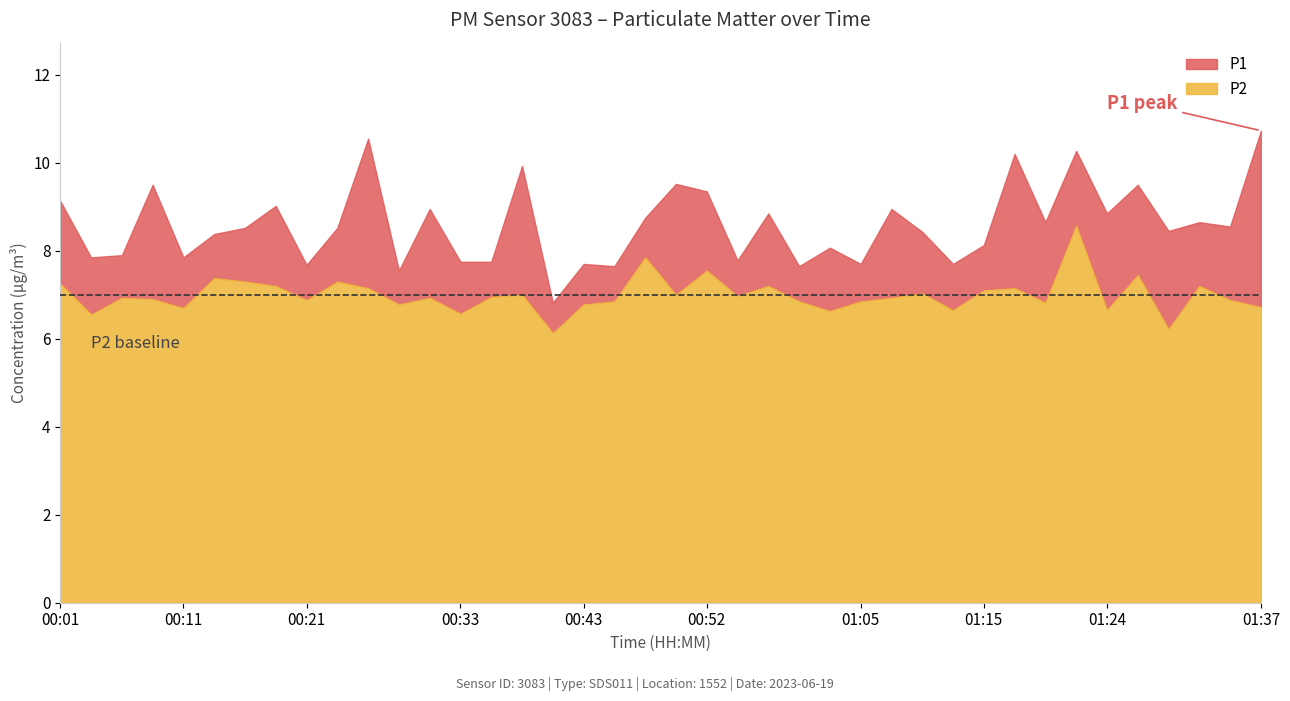

Reading left to right, transcribe all the data shown in this chart.

P1: 9.1	7.8	7.9	9.5	7.8	8.4	8.5	9.0	7.7	8.5	10.6	7.5	8.9	7.8	7.8	9.9	6.8	7.7	7.7	8.8	9.5	9.3	7.8	8.8	7.7	8.1	7.7	8.9	8.4	7.7	8.1	10.2	8.7	10.3	8.8	9.5	8.4	8.7	8.6	10.7
P2: 7.2	6.5	6.9	6.9	6.7	7.4	7.3	7.2	6.9	7.3	7.2	6.8	6.9	6.6	7.0	7.0	6.1	6.8	6.8	7.8	7.0	7.5	7.0	7.2	6.8	6.6	6.8	6.9	7.0	6.7	7.1	7.2	6.8	8.6	6.7	7.5	6.2	7.2	6.9	6.7